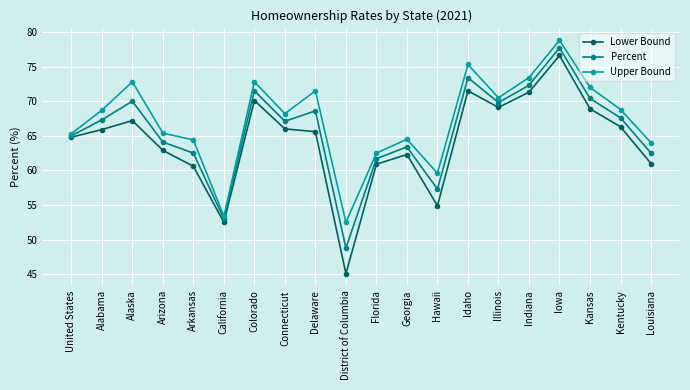

What is the difference between the highest and lowest values at Alabama?

2.8